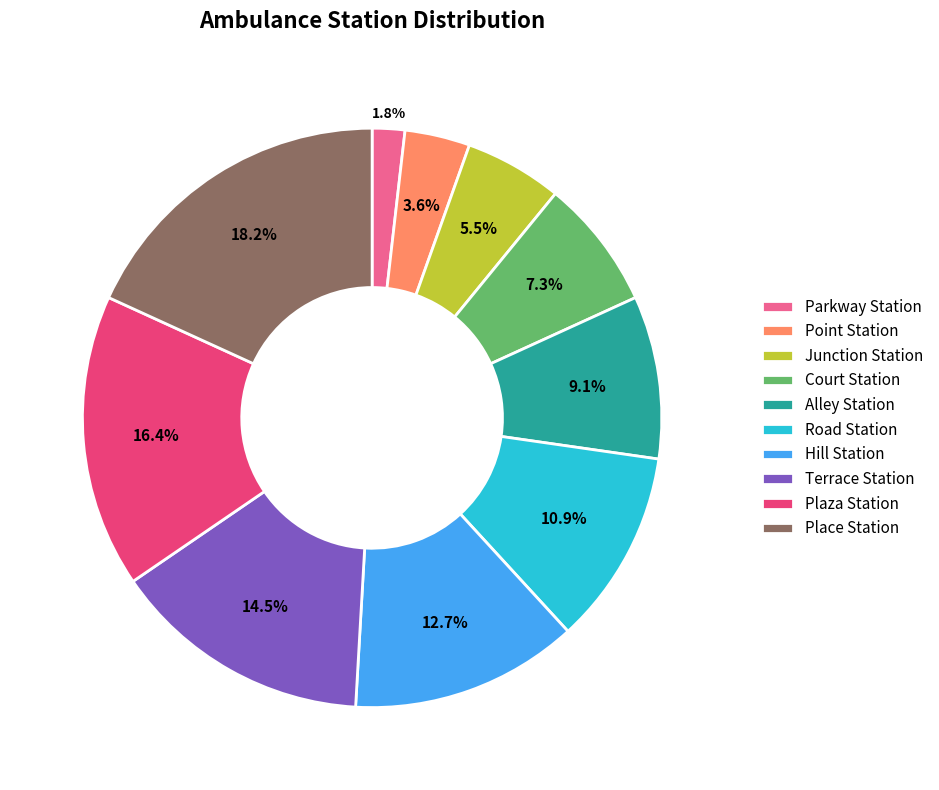

How many slices are in this pie chart?

10